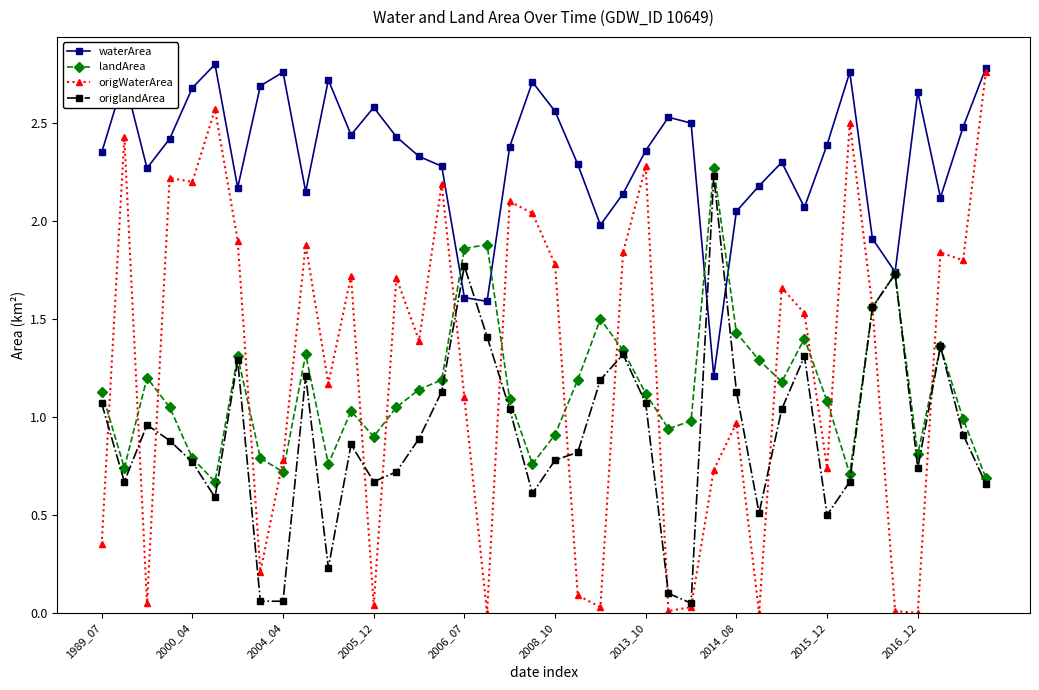

Which series has the largest total across all categories?

waterArea